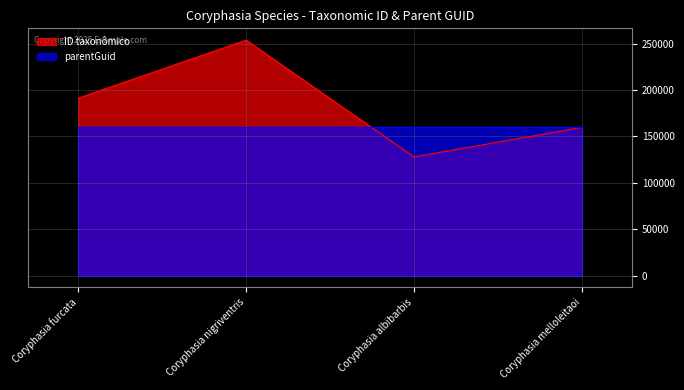

What is the label of the 3rd point from the right?

Coryphasia nigriventris